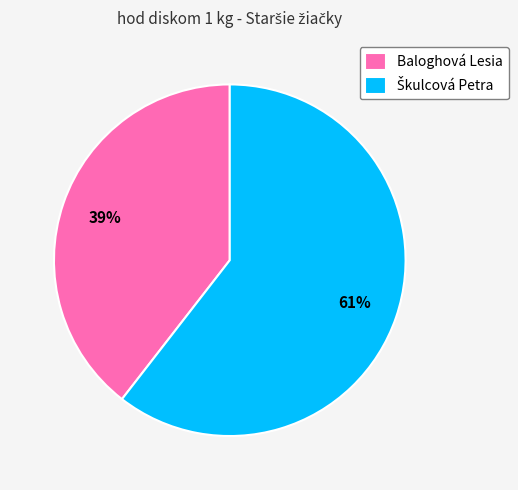

To the nearest percent, what is the average slice percentage?

50%